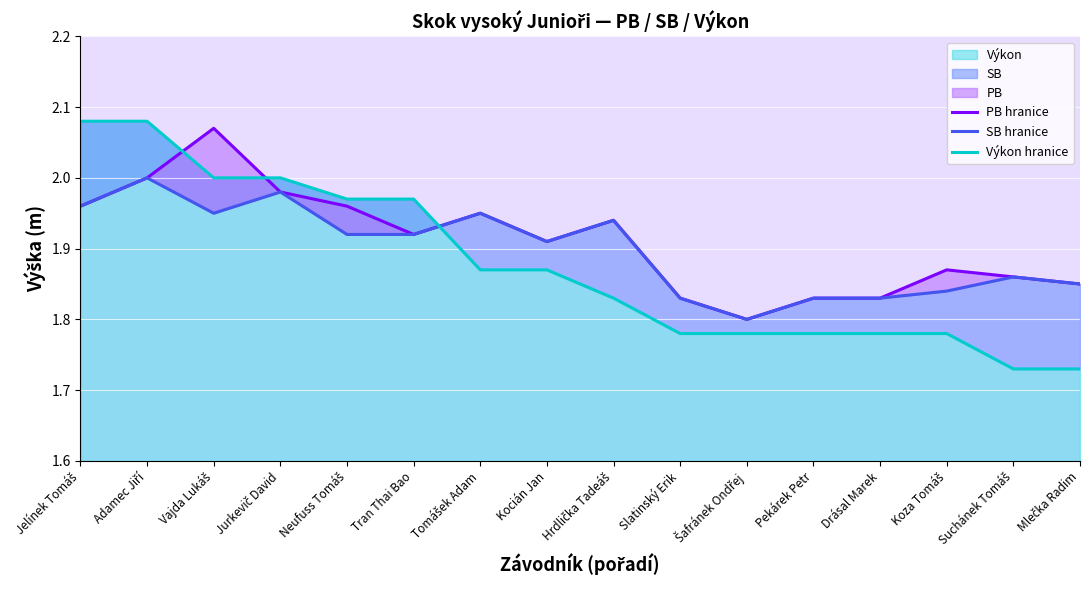

Reading left to right, what are all the values shown in this chart?

PB hranice: Jelínek Tomáš=2.0	Adamec Jiří=2.0	Vajda Lukáš=2.1	Jurkevič David=2.0	Neufuss Tomáš=2.0	Tran Thai Bao=1.9	Tomášek Adam=1.9	Kocián Jan=1.9	Hrdlička Tadeáš=1.9	Slatinský Erik=1.8	Šafránek Ondřej=1.8	Pekárek Petr=1.8	Drásal Marek=1.8	Koza Tomáš=1.9	Suchánek Tomáš=1.9	Mlečka Radim=1.9
SB hranice: Jelínek Tomáš=2.0	Adamec Jiří=2.0	Vajda Lukáš=1.9	Jurkevič David=2.0	Neufuss Tomáš=1.9	Tran Thai Bao=1.9	Tomášek Adam=1.9	Kocián Jan=1.9	Hrdlička Tadeáš=1.9	Slatinský Erik=1.8	Šafránek Ondřej=1.8	Pekárek Petr=1.8	Drásal Marek=1.8	Koza Tomáš=1.8	Suchánek Tomáš=1.9	Mlečka Radim=1.9
Výkon hranice: Jelínek Tomáš=2.1	Adamec Jiří=2.1	Vajda Lukáš=2.0	Jurkevič David=2.0	Neufuss Tomáš=2.0	Tran Thai Bao=2.0	Tomášek Adam=1.9	Kocián Jan=1.9	Hrdlička Tadeáš=1.8	Slatinský Erik=1.8	Šafránek Ondřej=1.8	Pekárek Petr=1.8	Drásal Marek=1.8	Koza Tomáš=1.8	Suchánek Tomáš=1.7	Mlečka Radim=1.7